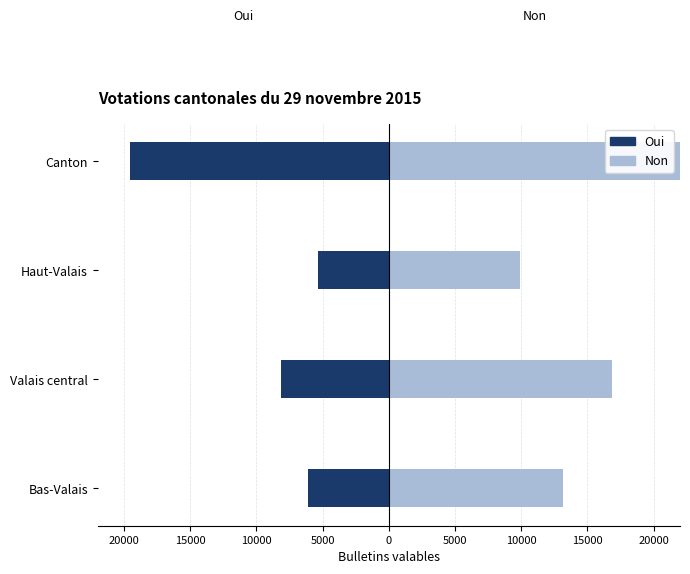

Which series has the largest total across all categories?

Non